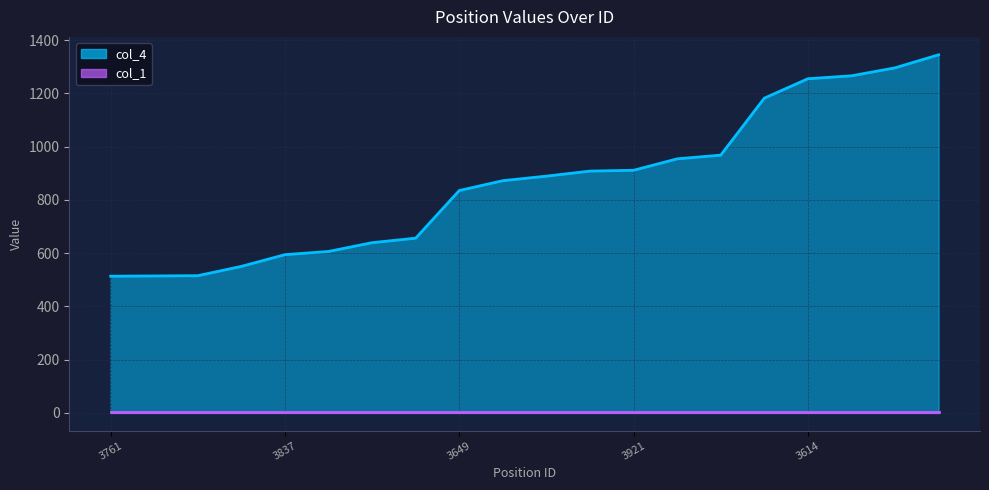

What is the label of the 10th point from the left?

3676